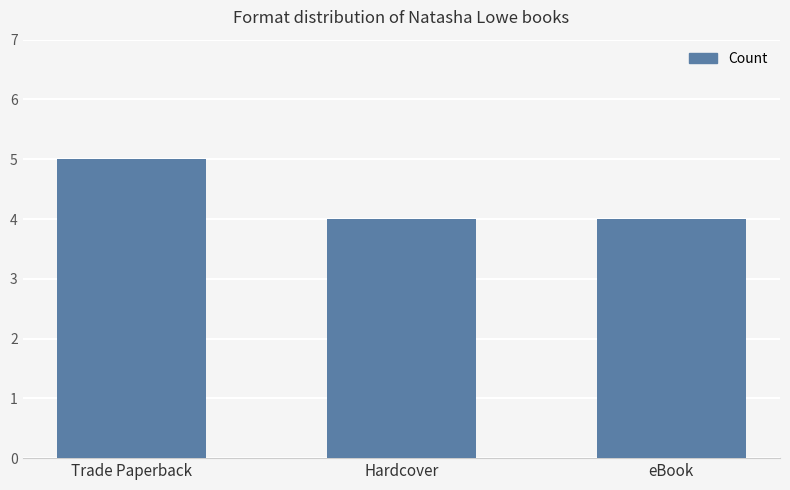

Reading right to left, transcribe all the data shown in this chart.

eBook=4	Hardcover=4	Trade Paperback=5